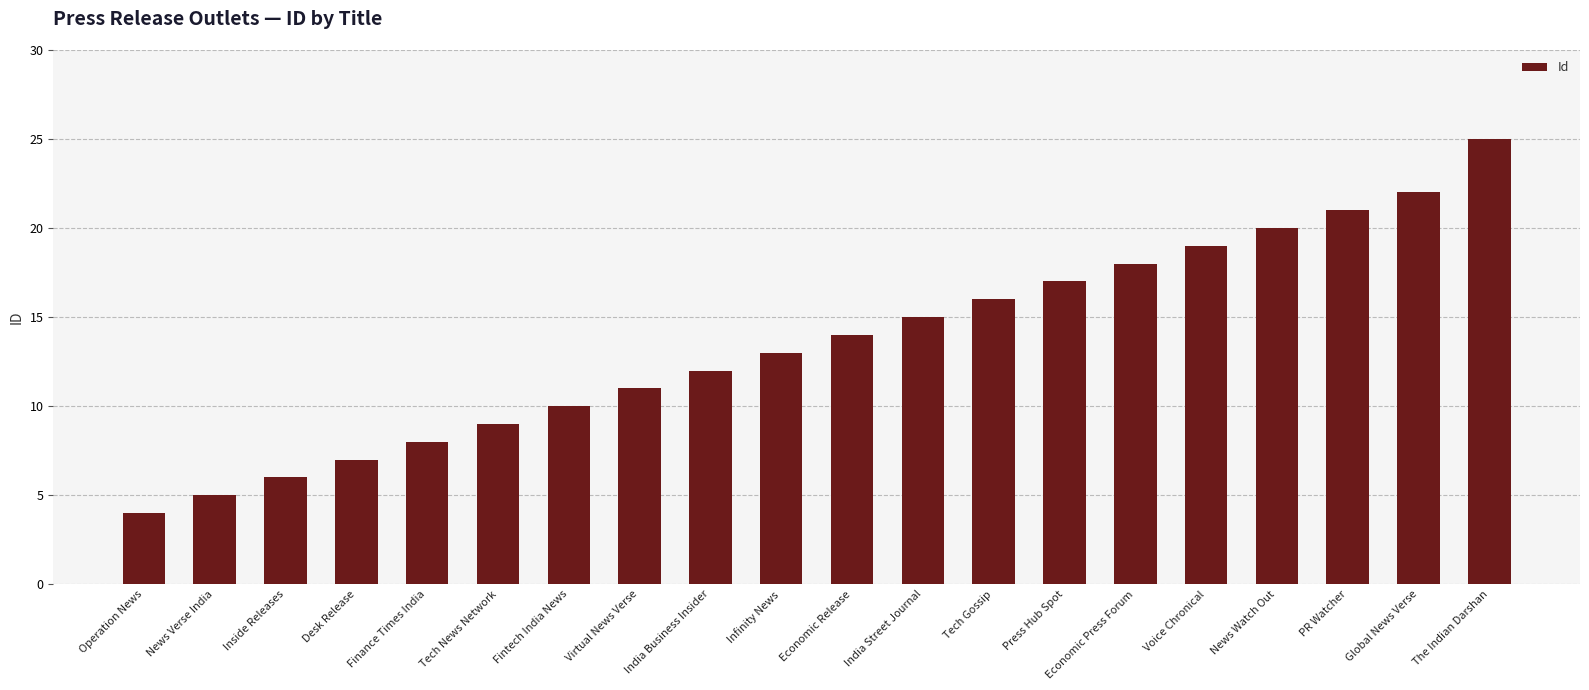

Which has a higher value, Operation News or Tech Gossip?

Tech Gossip